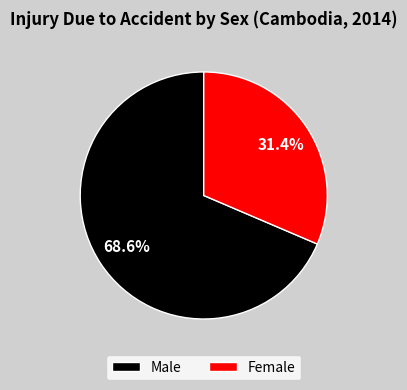

What is the largest slice in the pie chart?

Male